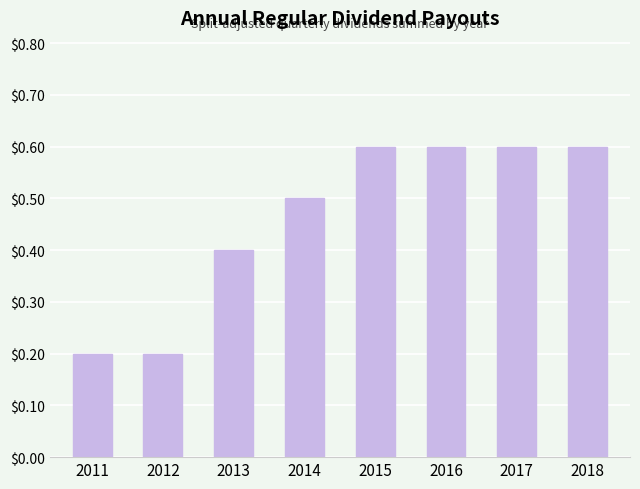

Reading left to right, transcribe all the data shown in this chart.

2011=0.2	2012=0.2	2013=0.4	2014=0.5	2015=0.6	2016=0.6	2017=0.6	2018=0.6